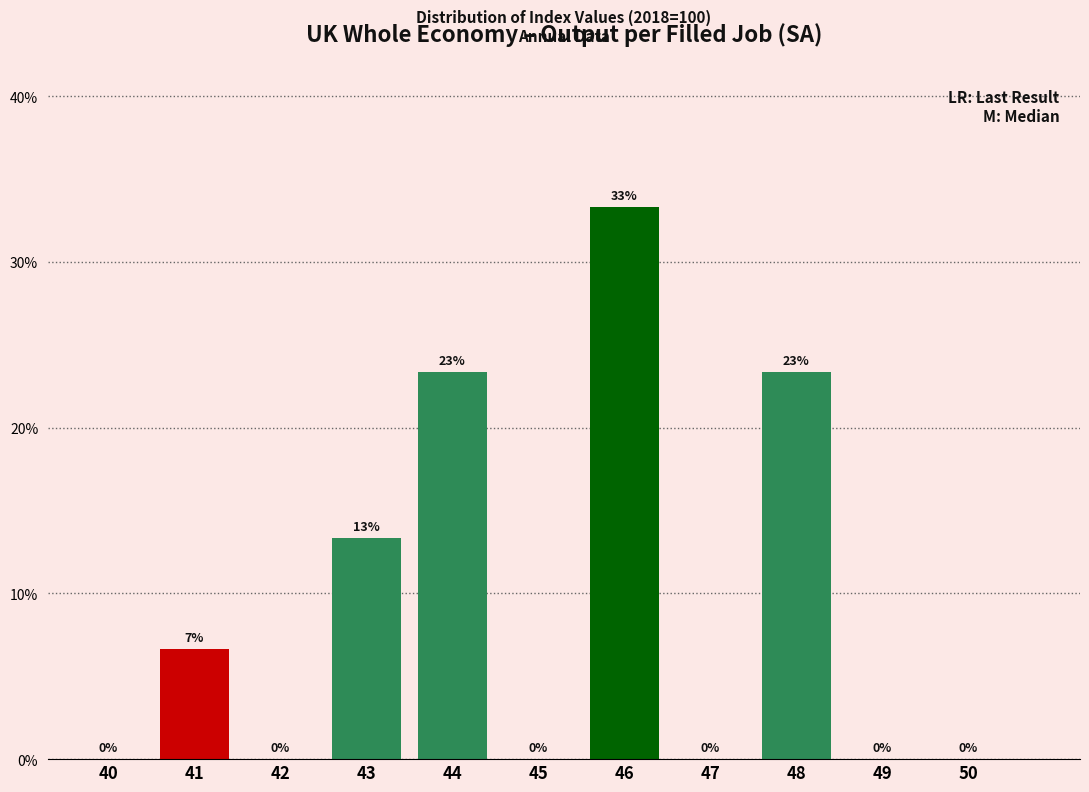

Which has a higher value, 49 or 43?

43